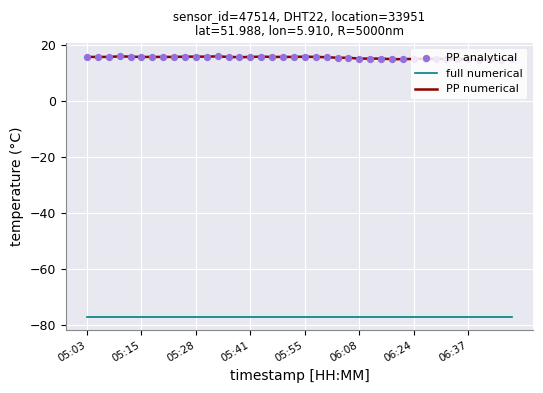

Which series has the largest range (max minus min)?

PP numerical